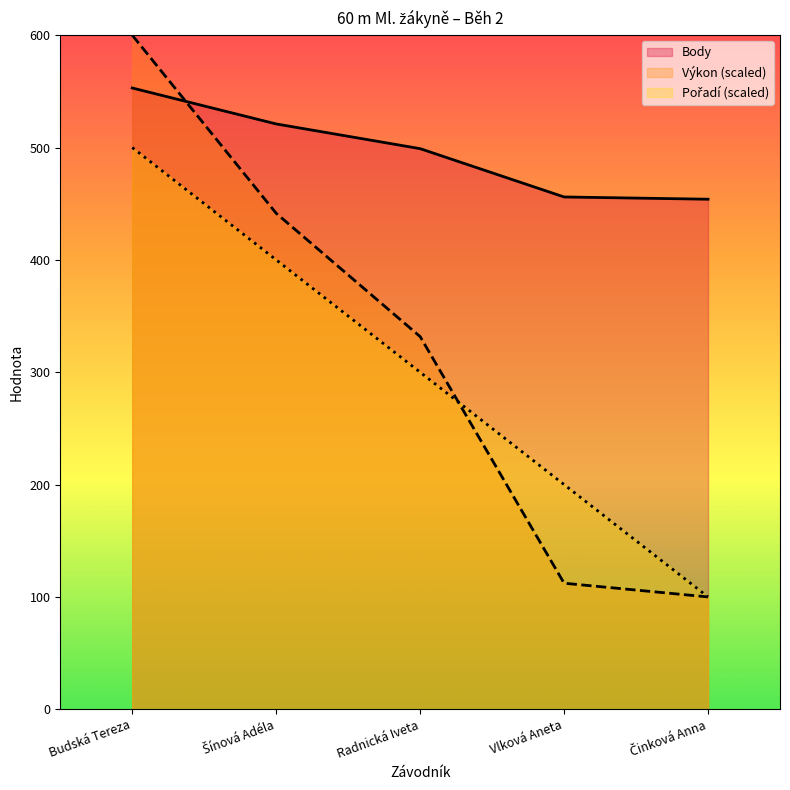

Which has a higher value, Budská Tereza or Radnická Iveta?

Budská Tereza